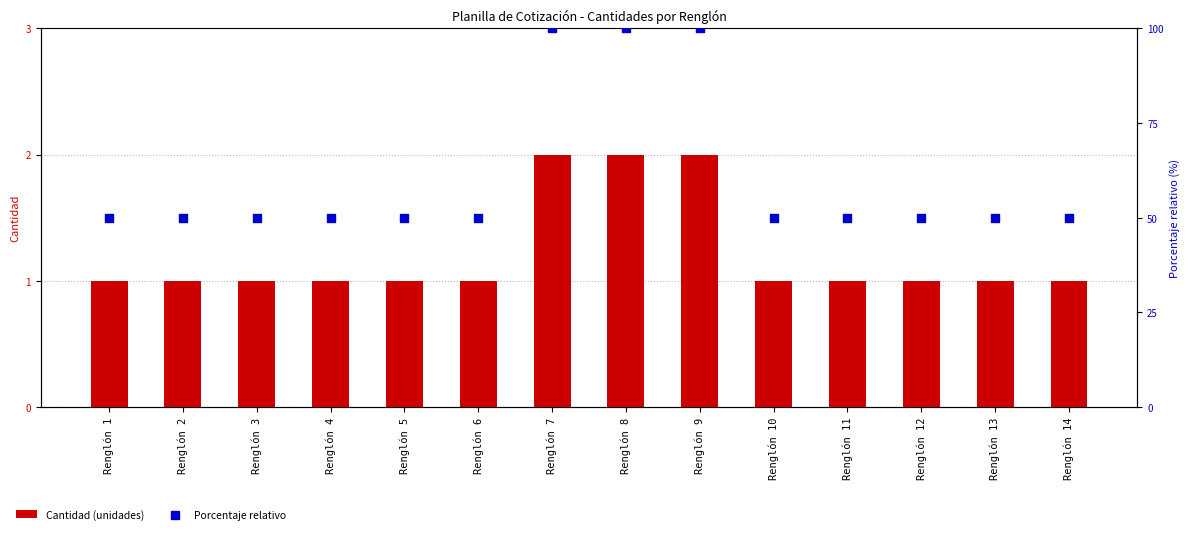

Which series has the widest spread of Y values?

Porcentaje relativo